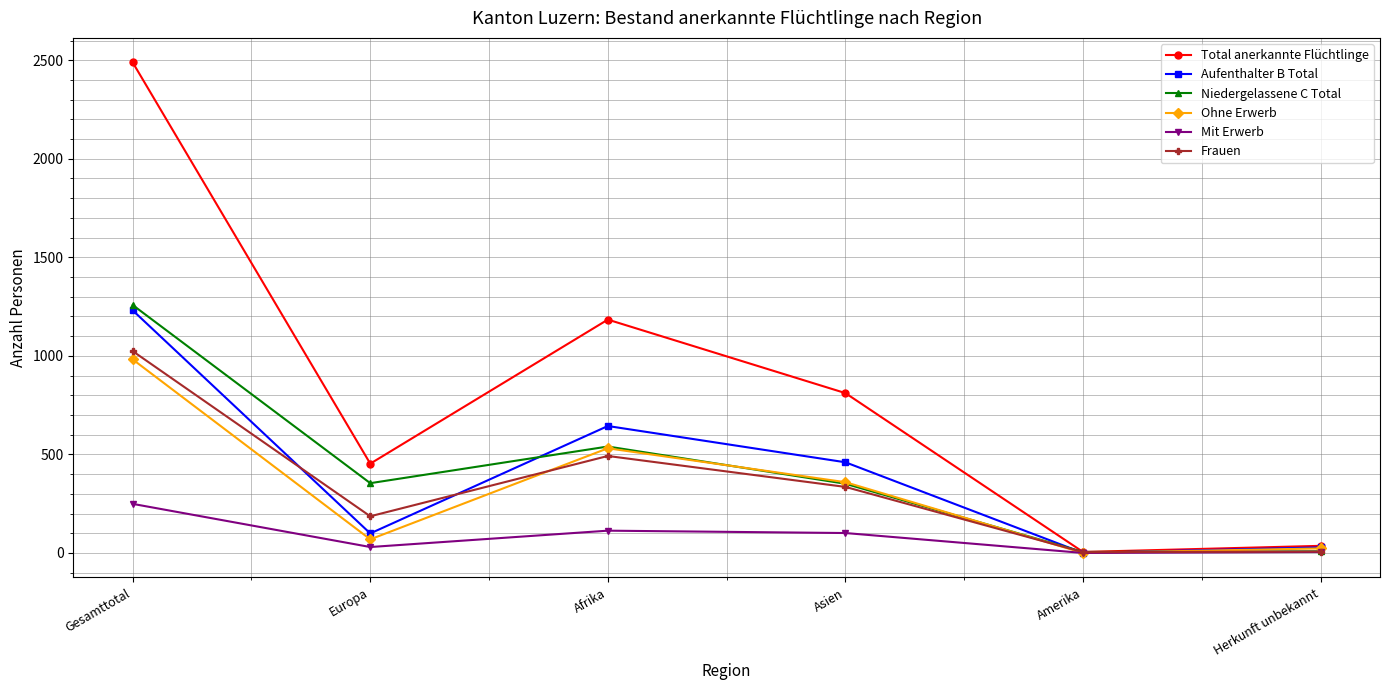

What is the label of the 2nd point from the right?

Amerika